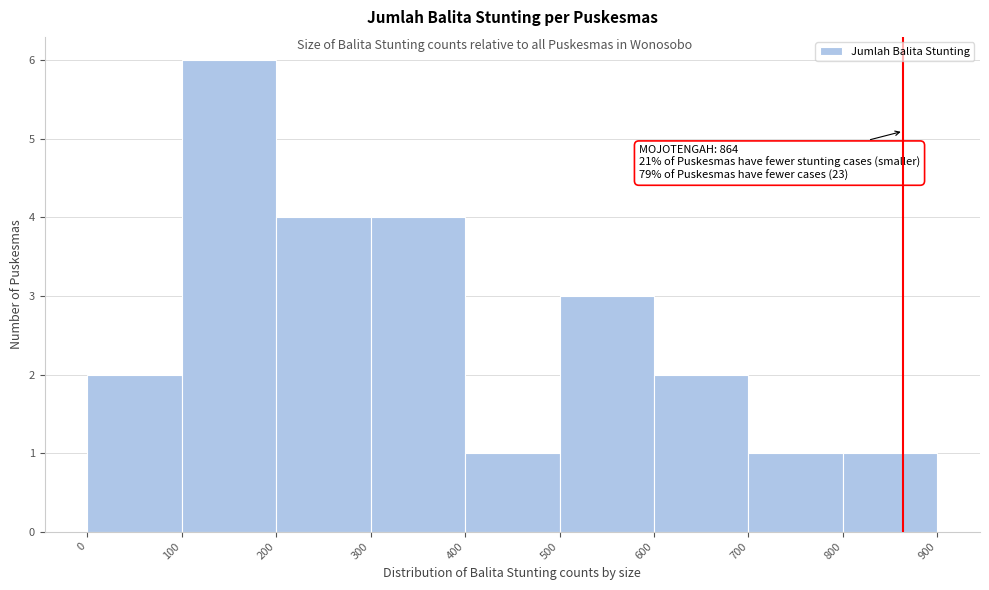

Which range on the x-axis has the tallest bar?

100 to 200